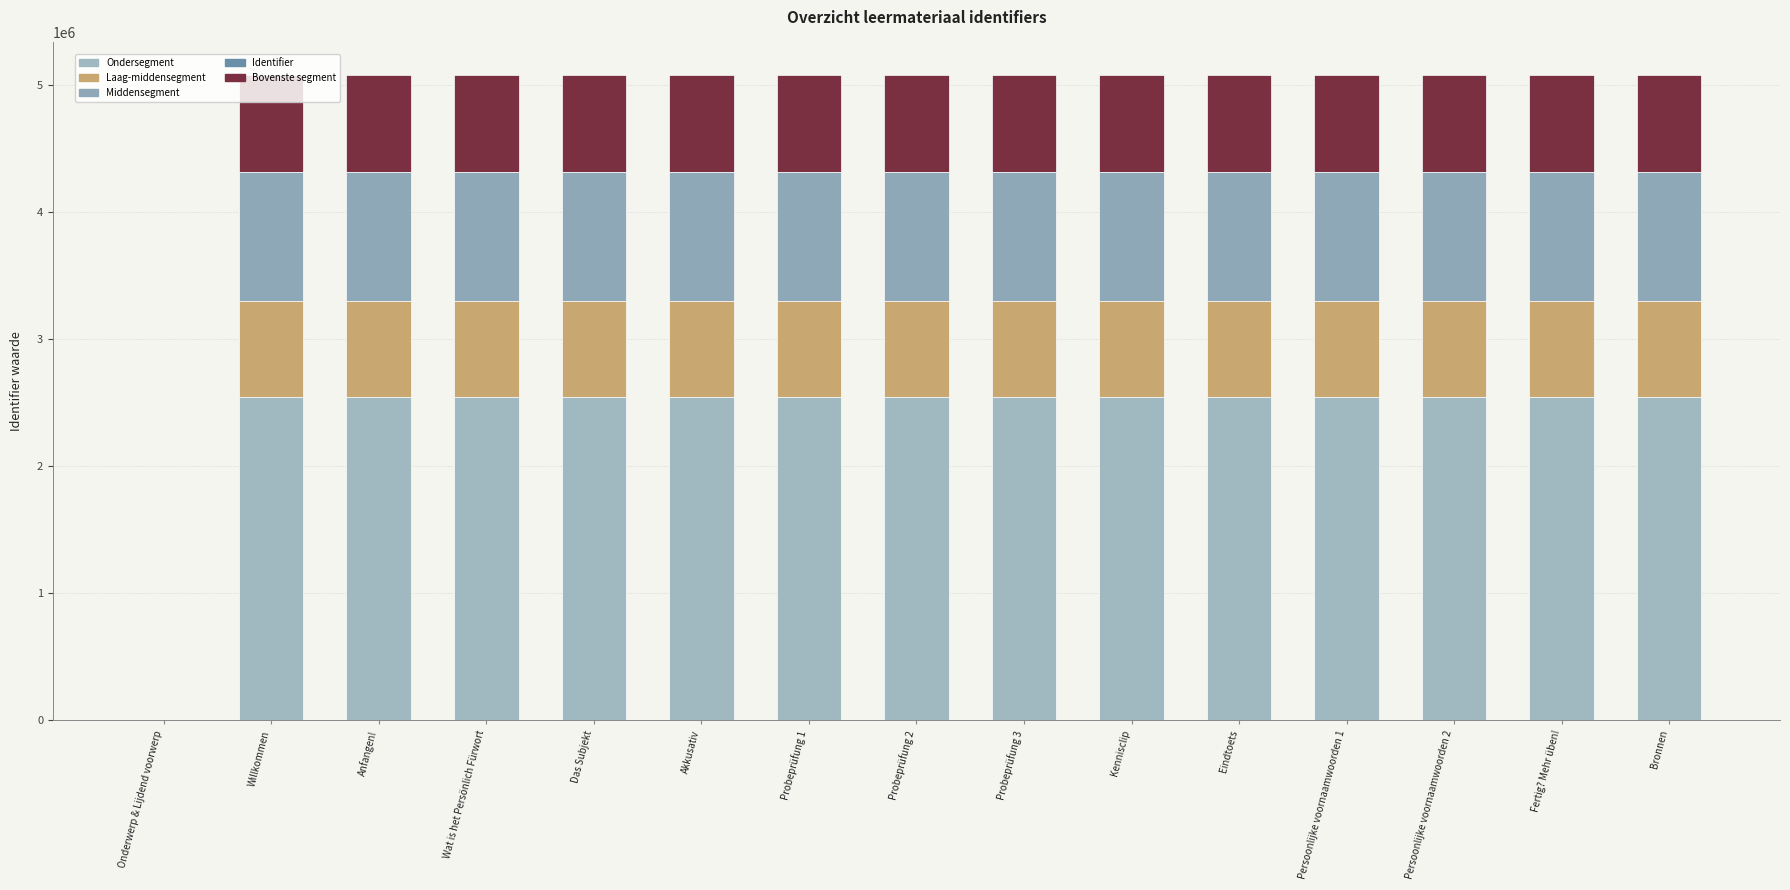

Rank the categories by Laag-middensegment value from lowest to highest.

Onderwerp & Lijdend voorwerp, Willkommen, Anfangen!, Wat is het Persönlich Fürwort, Das Subjekt, Akkusativ, Probeprüfung 1, Probeprüfung 2, Probeprüfung 3, Kennisclip, Eindtoets, Fertig? Mehr üben!, Bronnen, Persoonlijke voornaamwoorden 2, Persoonlijke voornaamwoorden 1